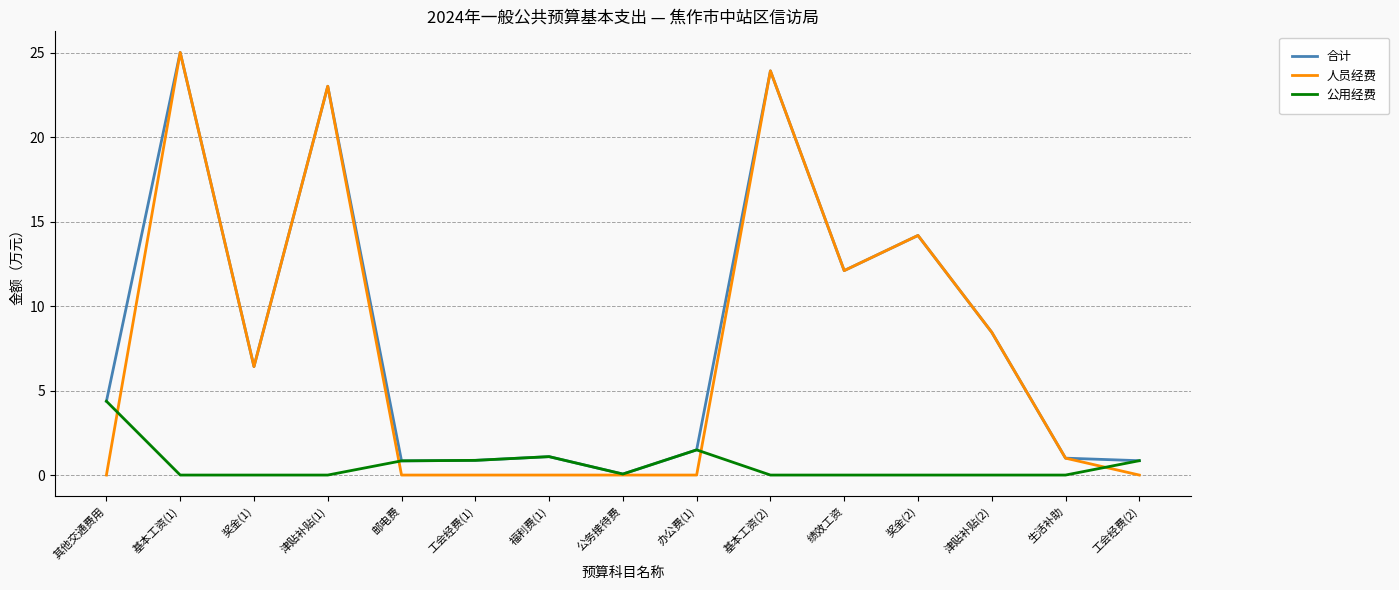

Does the chart display data point markers on the line(s)?

No